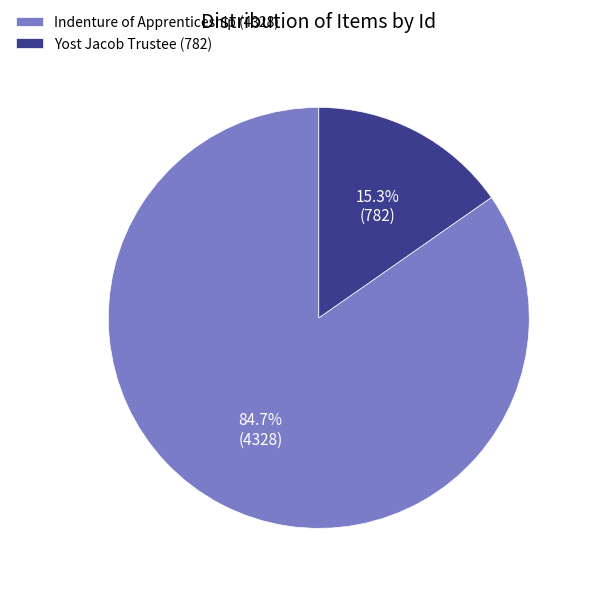

To the nearest percent, what portion does Indenture of Apprenticeship (4328) represent?

85%